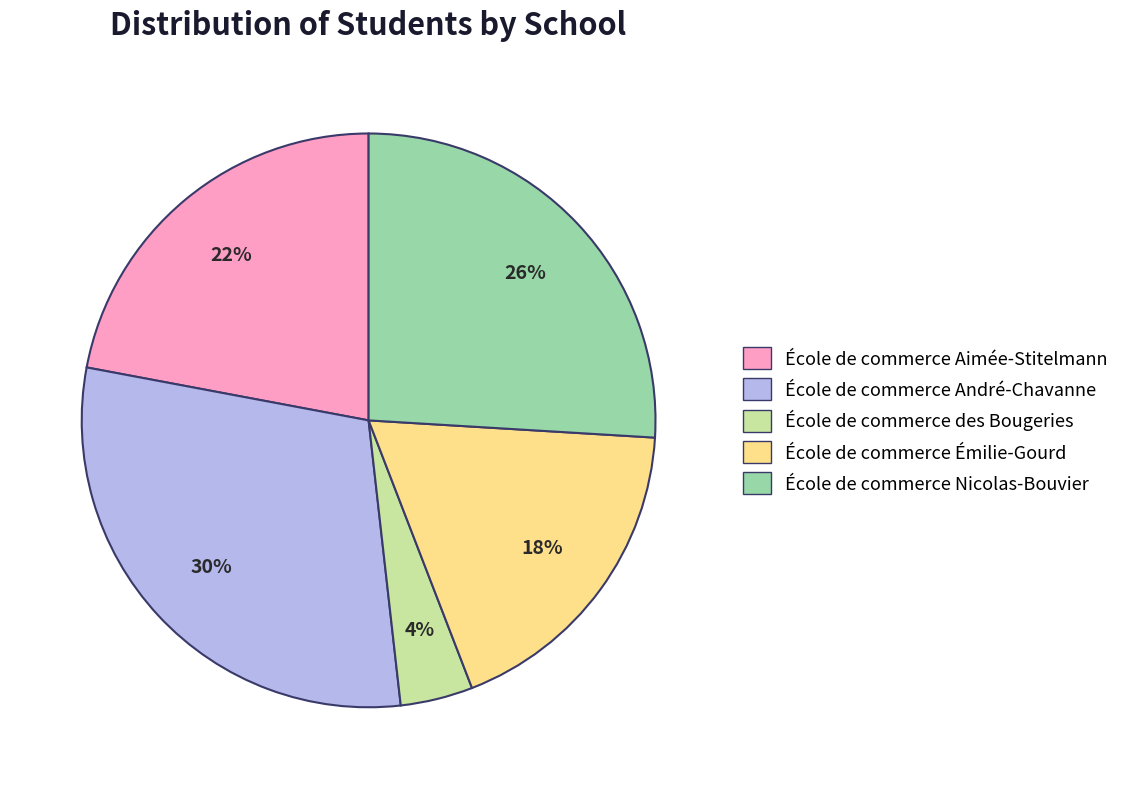

How many segments does this pie chart have?

5